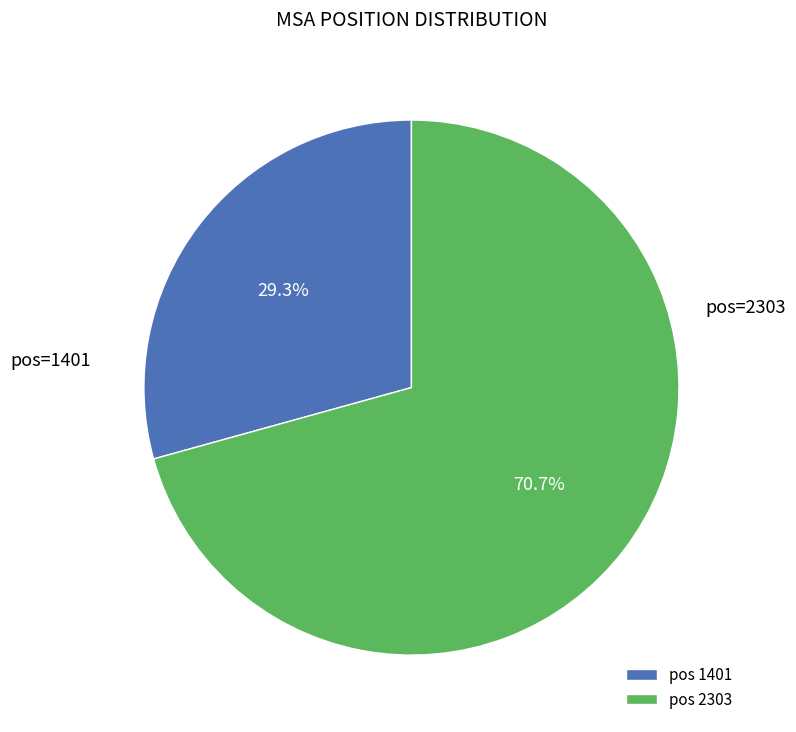

How many segments does this pie chart have?

2